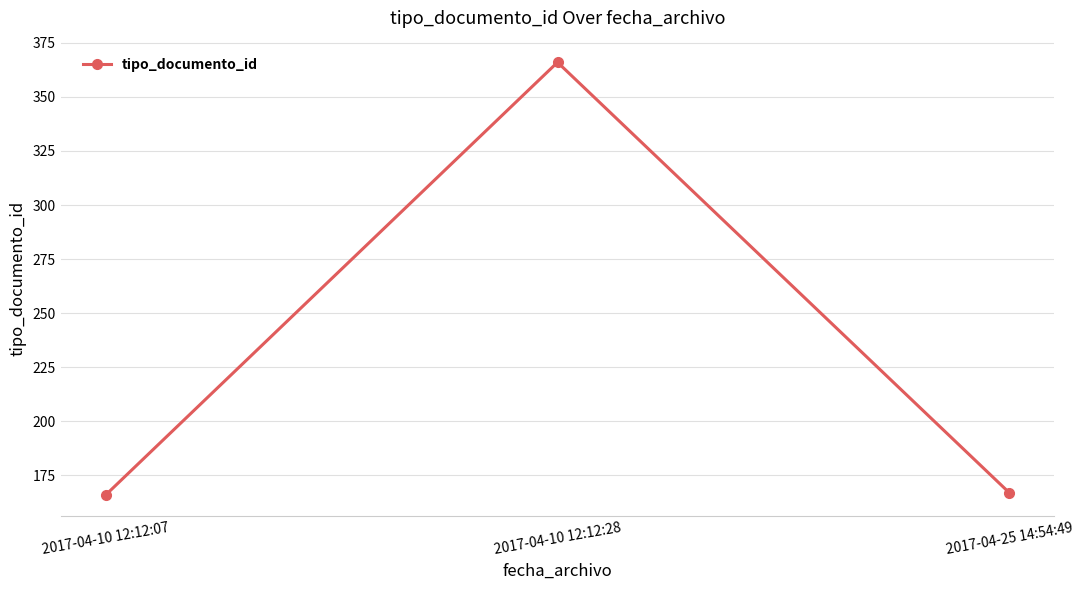

What is the label of the 1st point from the right?

2017-04-25 14:54:49